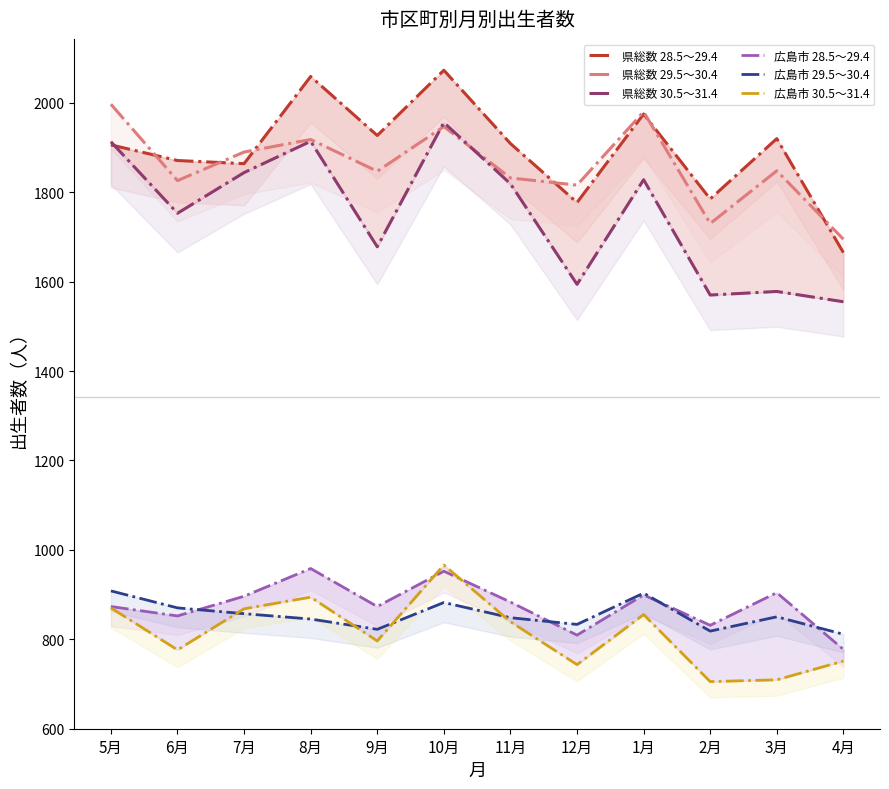

Which series changed the most between 12月 and 2月?

県総数 29.5～30.4